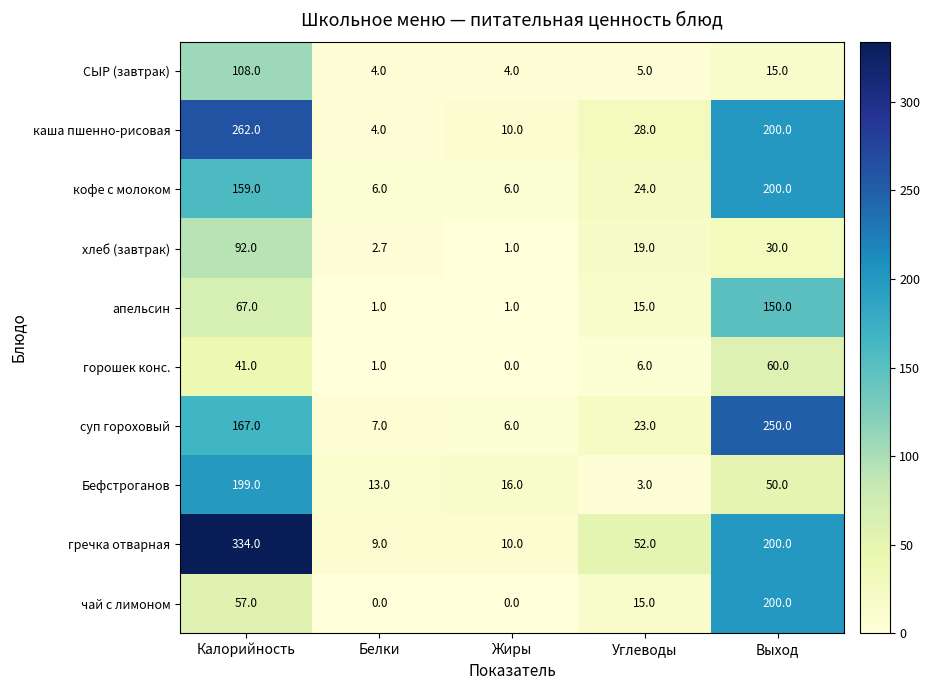

True or false: суп гороховый has a value of 12.2 at Белки.

False